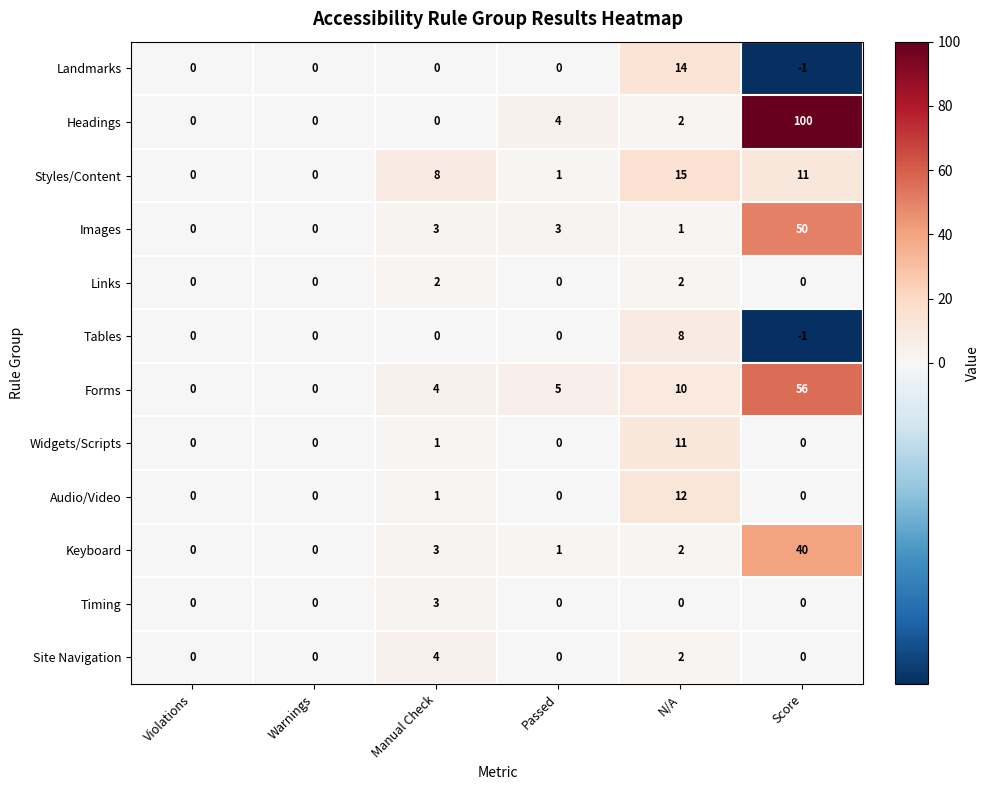

Which series has the widest spread of values?

Headings